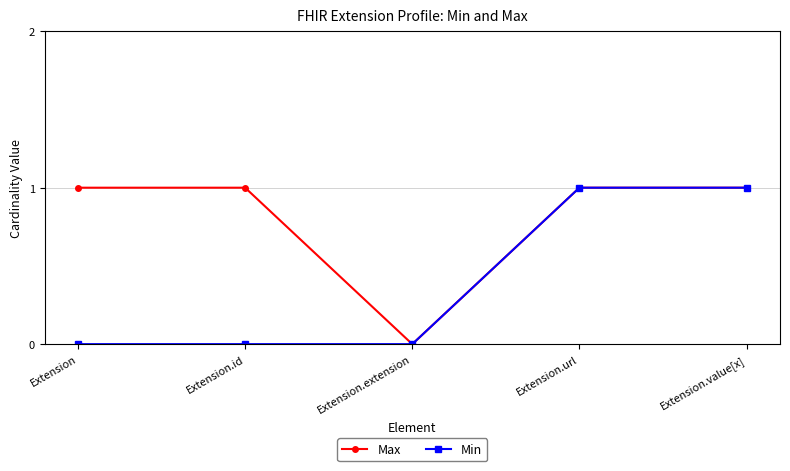

What is the total value across all series at Extension.id?

1